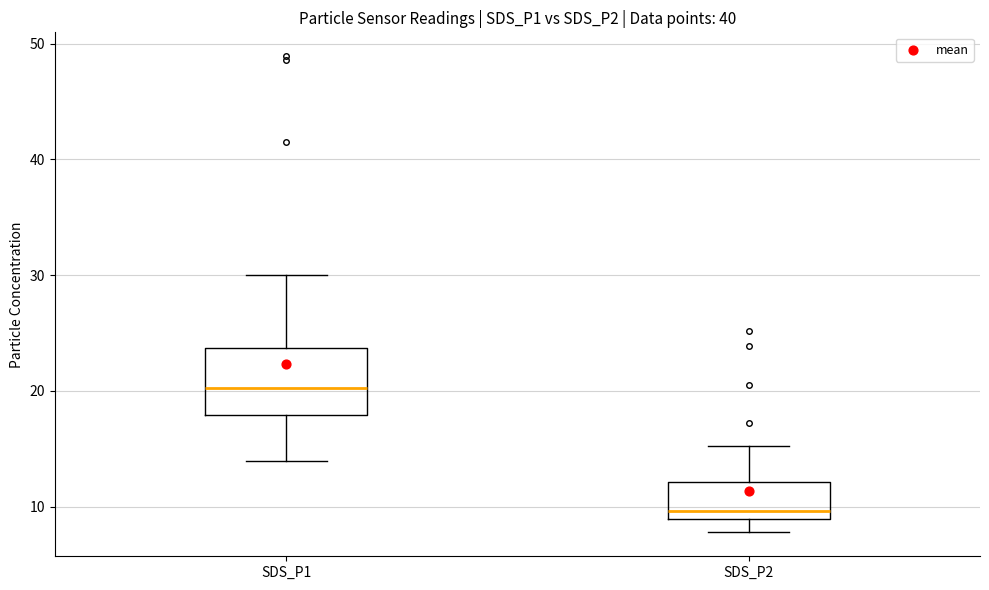

Reading left to right, read every box against the y-axis: the position of its median line, the range the box covers, and the ends of its whiskers. The values are not printed on the chart, so give them approximately, as read against the axis.

SDS_P1: median 20, box 18 to 24, whiskers 14 to 30
SDS_P2: median 10, box 9 to 12, whiskers 8 to 15